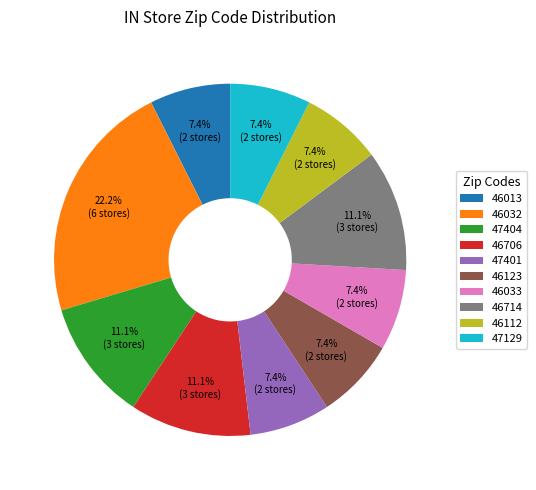

Which has a higher value, 47404 or 46123?

47404